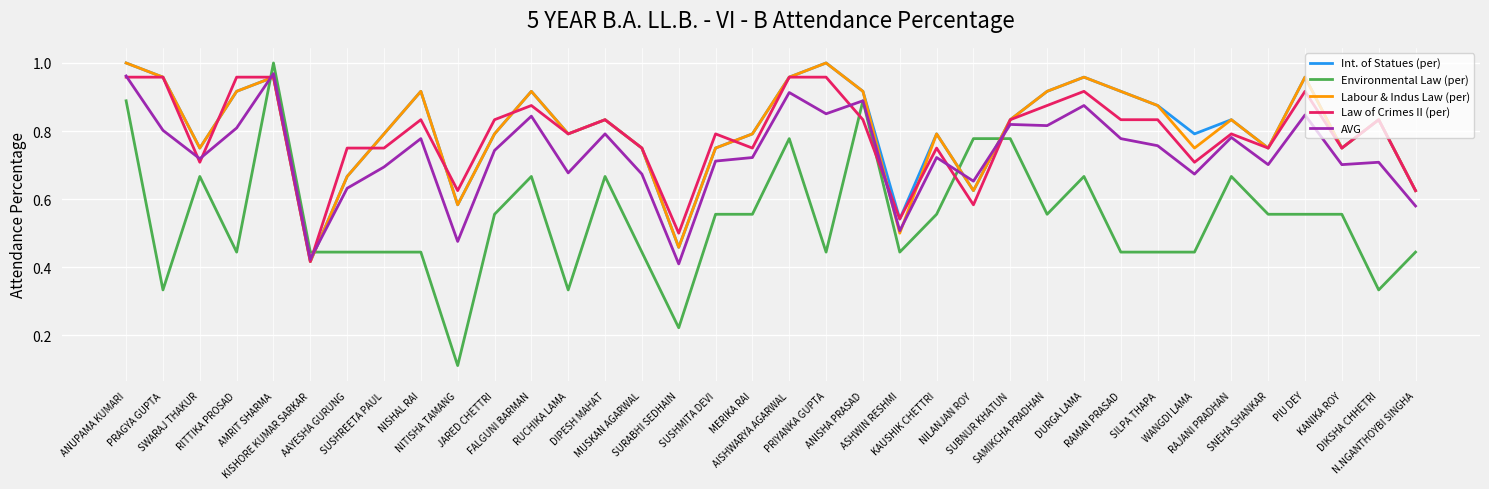

True or false: Law of Crimes II (per) and Environmental Law (per) intersect in this chart.

True